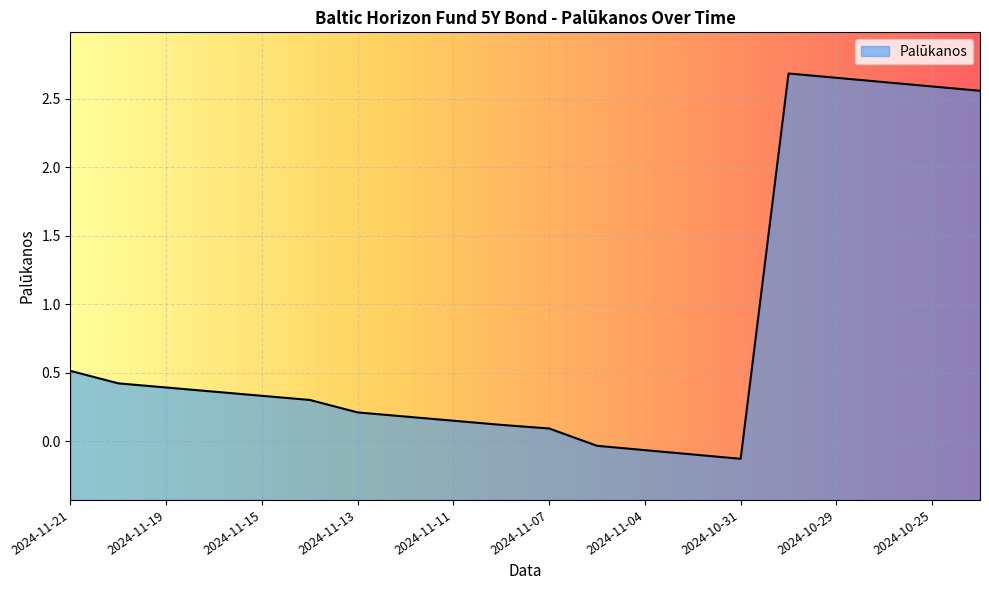

Reading left to right, what are all the values shown in this chart?

0.5	0.4	0.4	0.4	0.3	0.3	0.2	0.2	0.2	0.1	0.1	-0.0	-0.1	-0.1	-0.1	2.7	2.7	2.6	2.6	2.6